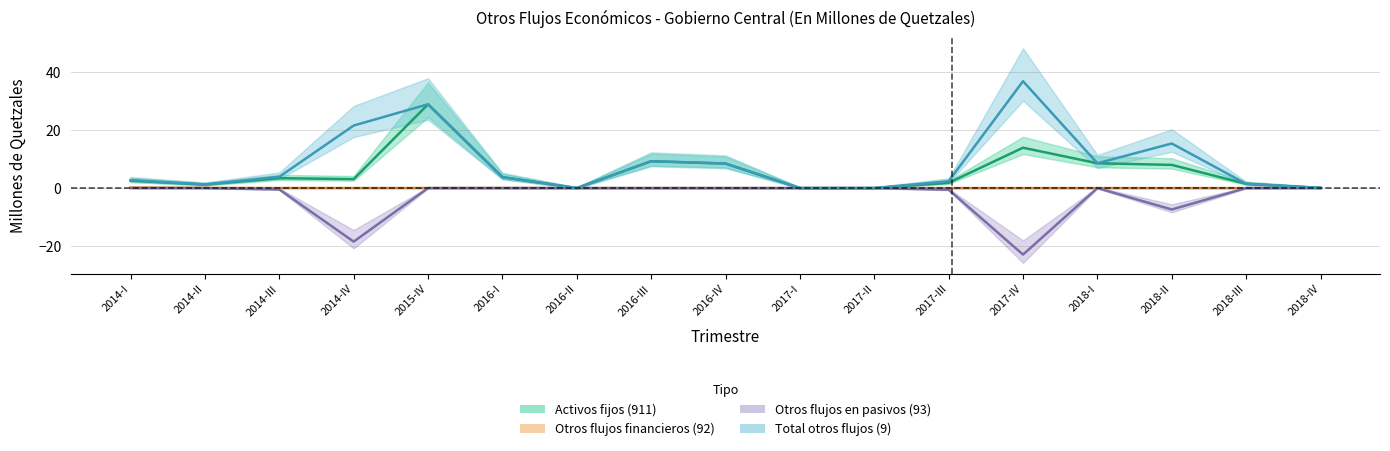

True or false: Total otros flujos (9) and Otros flujos financieros (92) intersect in this chart.

False